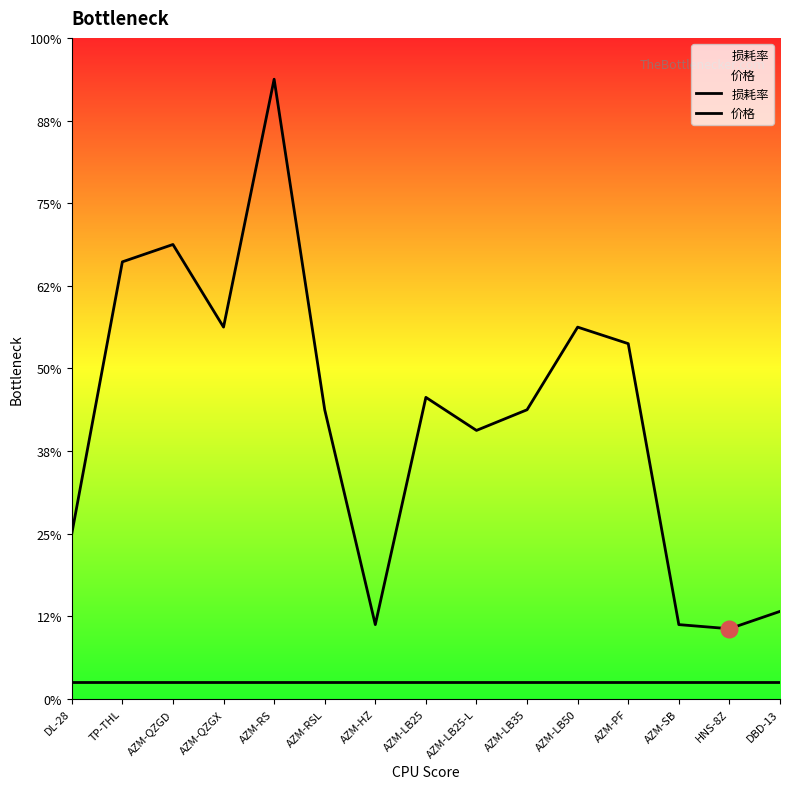

Which has a higher value, AZM-QZGX or AZM-LB25-L?

AZM-QZGX